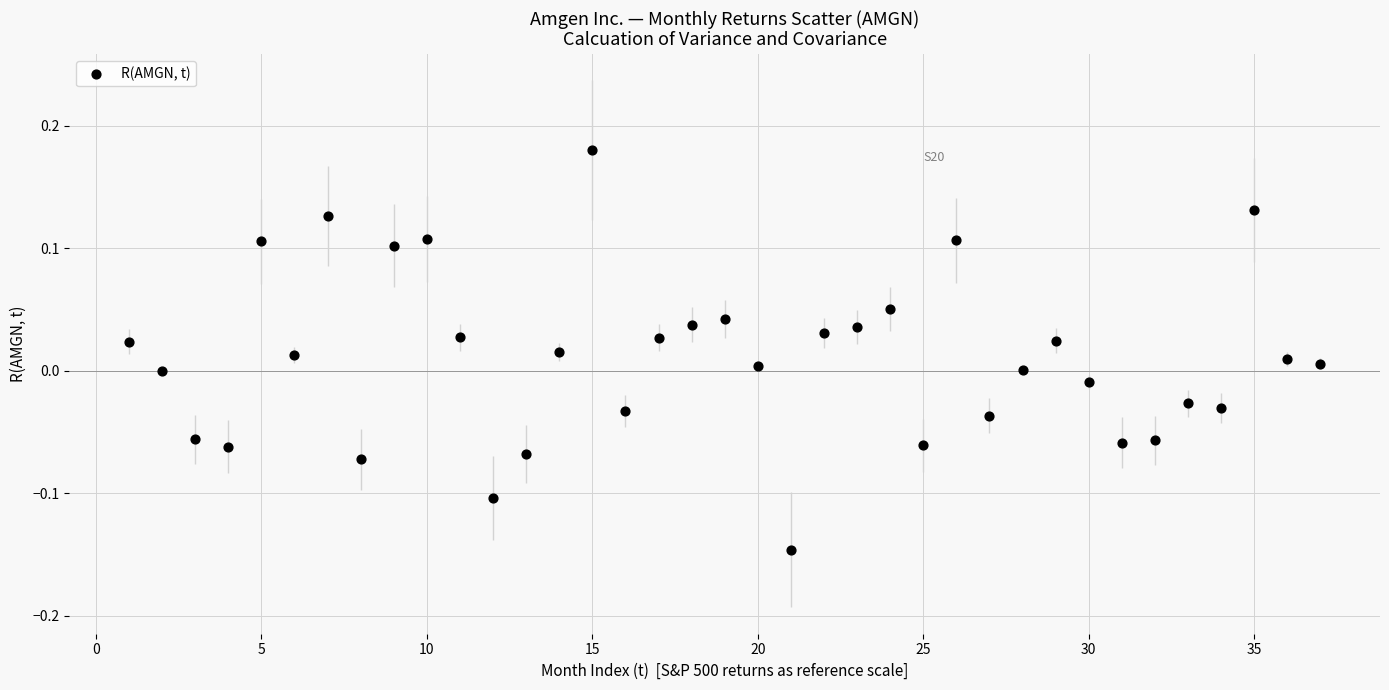

What is the range of X values (max minus min)?

36.0